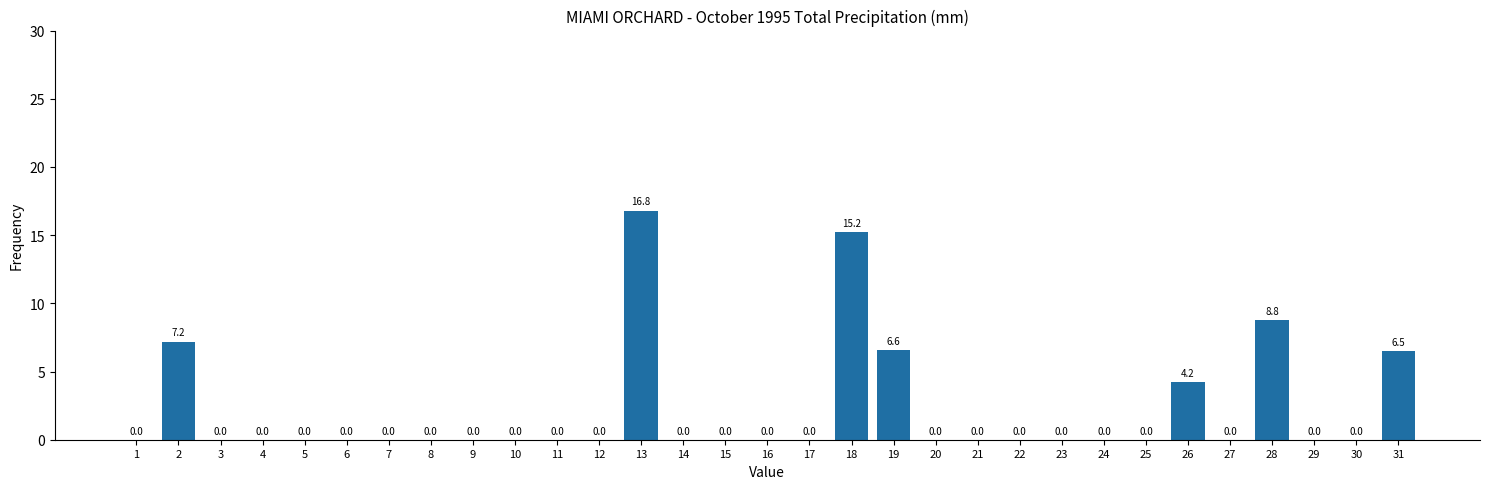

Reading left to right, what are all the values shown in this chart?

1=0.0	2=7.2	3=0.0	4=0.0	5=0.0	6=0.0	7=0.0	8=0.0	9=0.0	10=0.0	11=0.0	12=0.0	13=16.8	14=0.0	15=0.0	16=0.0	17=0.0	18=15.2	19=6.6	20=0.0	21=0.0	22=0.0	23=0.0	24=0.0	25=0.0	26=4.2	27=0.0	28=8.8	29=0.0	30=0.0	31=6.5